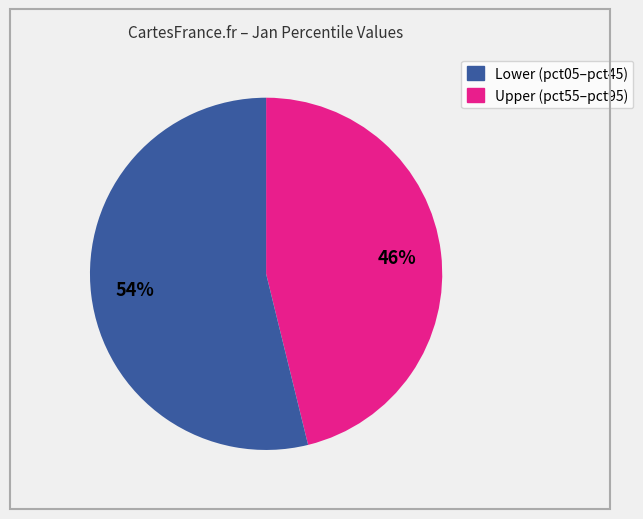

To the nearest percent, what is the average slice percentage?

50%